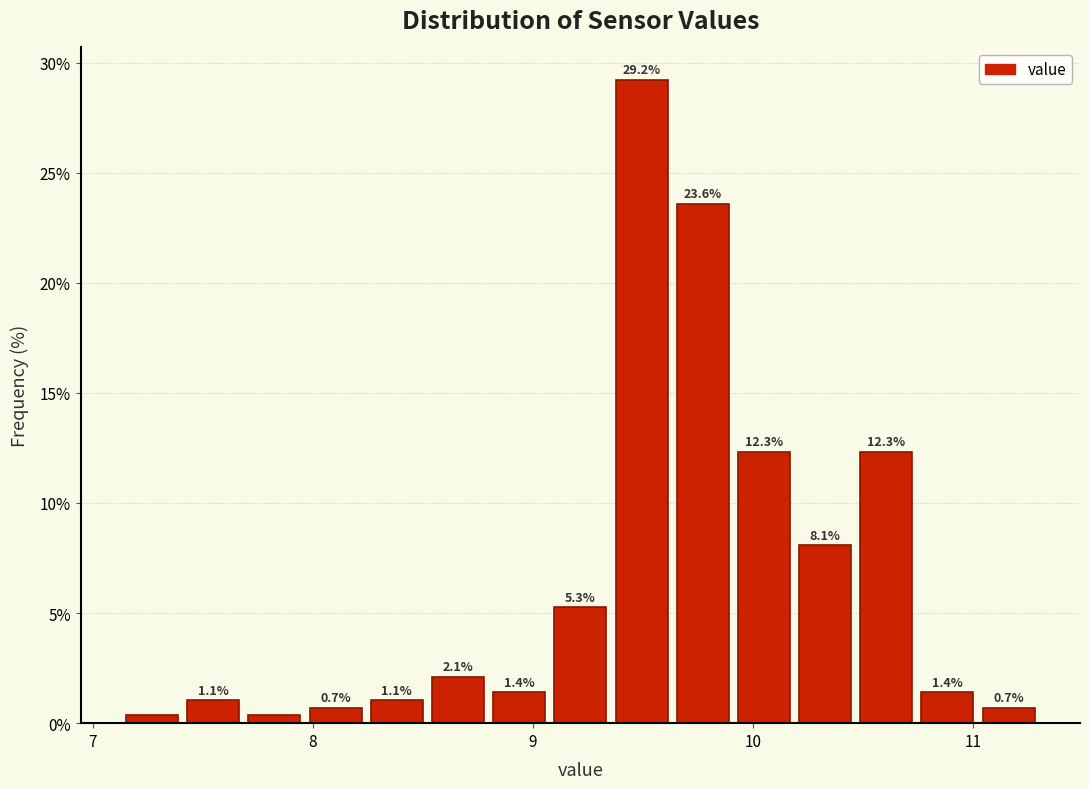

Read against the x-axis, roughly where is the centre of the tallest bar?

9.5